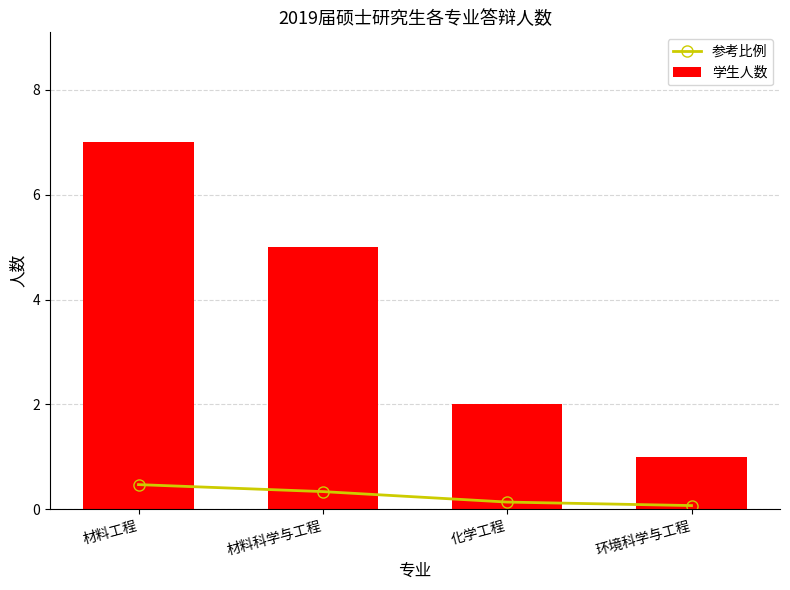

Which series has the largest range (max minus min)?

学生人数